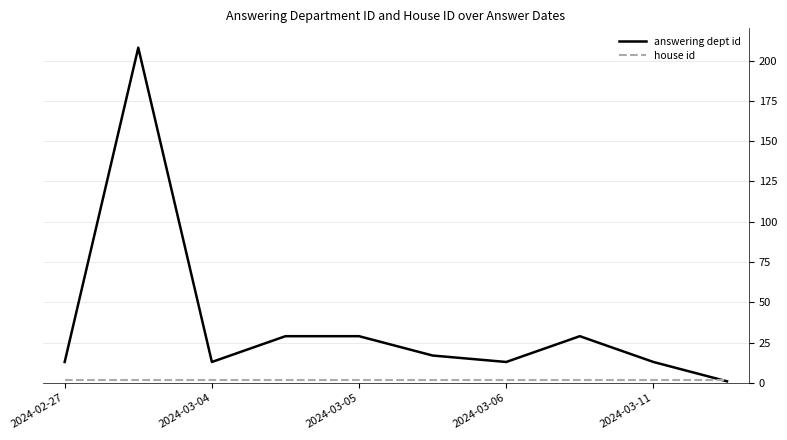

What is the maximum value shown in the chart?

208